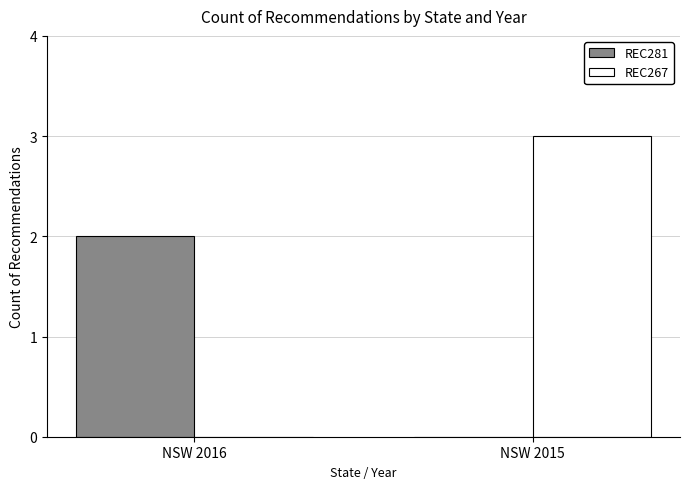

Which series has the largest total across all categories?

REC267